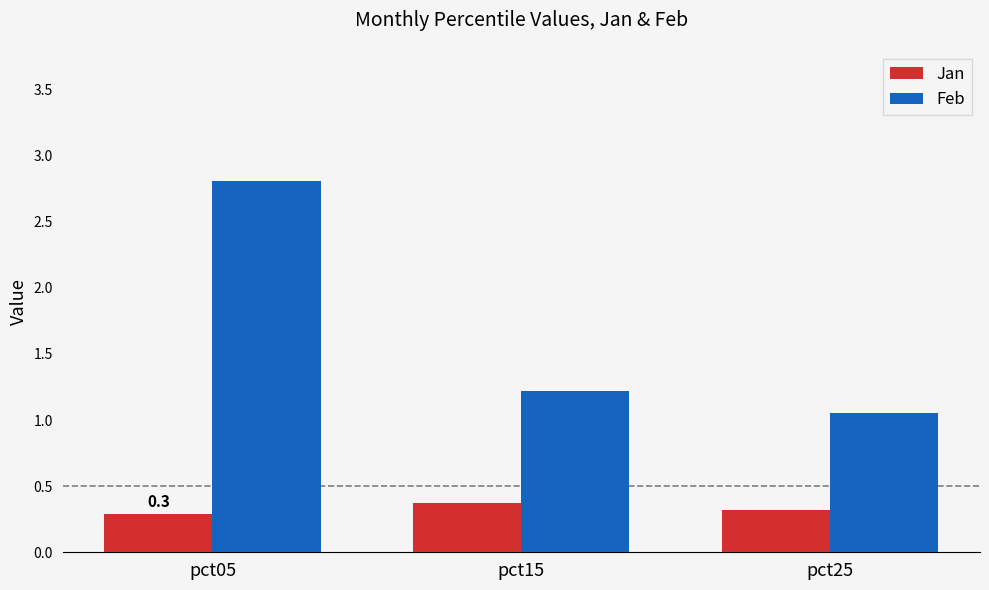

List the labels in order of Jan value, largest first.

pct15, pct25, pct05